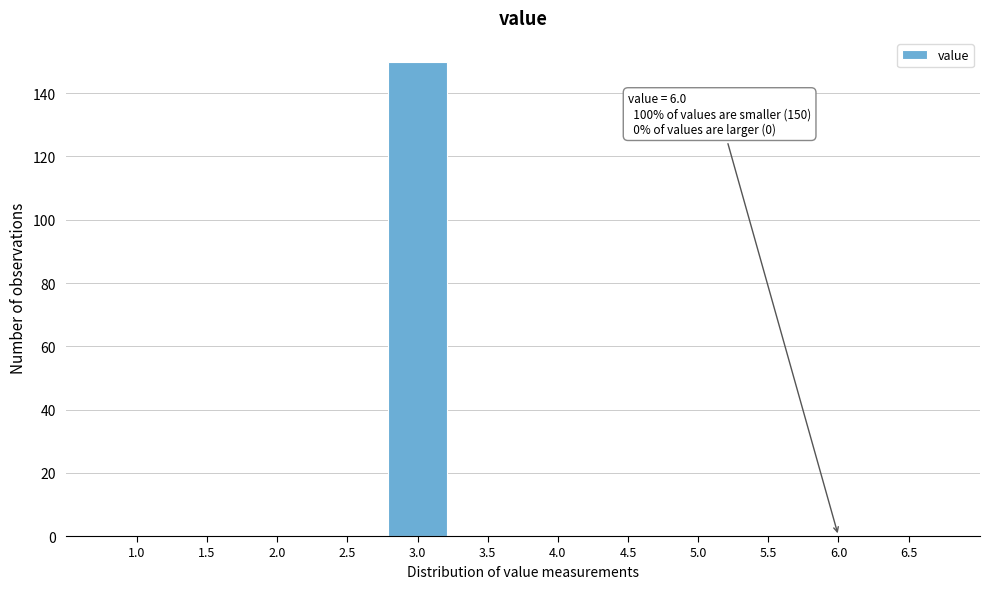

Reading left to right, list all the values displayed in this chart.

1.0=0	1.5=0	2.0=0	2.5=0	3.0=150	3.5=0	4.0=0	4.5=0	5.0=0	5.5=0	6.0=0	6.5=0